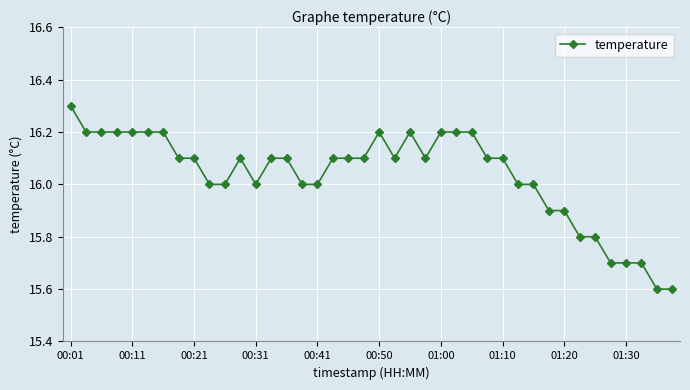

What is the value of the 35th point from the left?

15.8